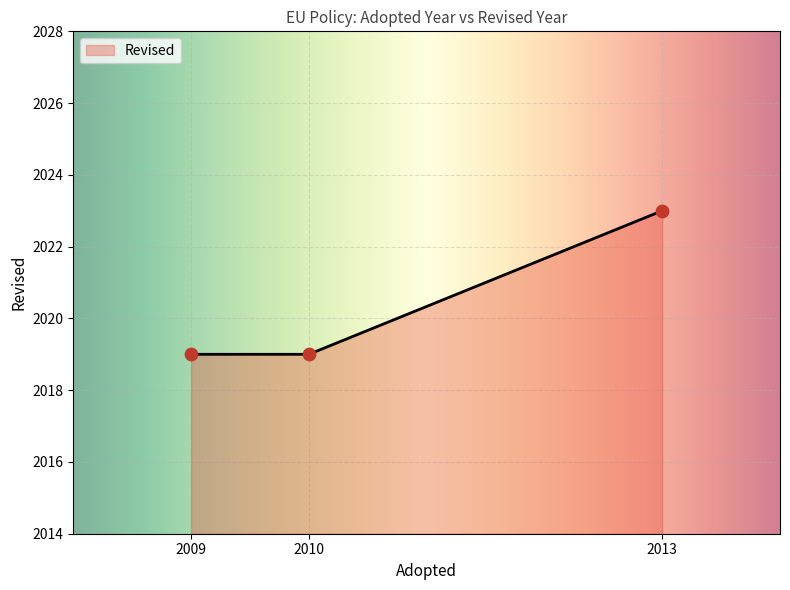

What is the highest value of the Revised series?

2023.0